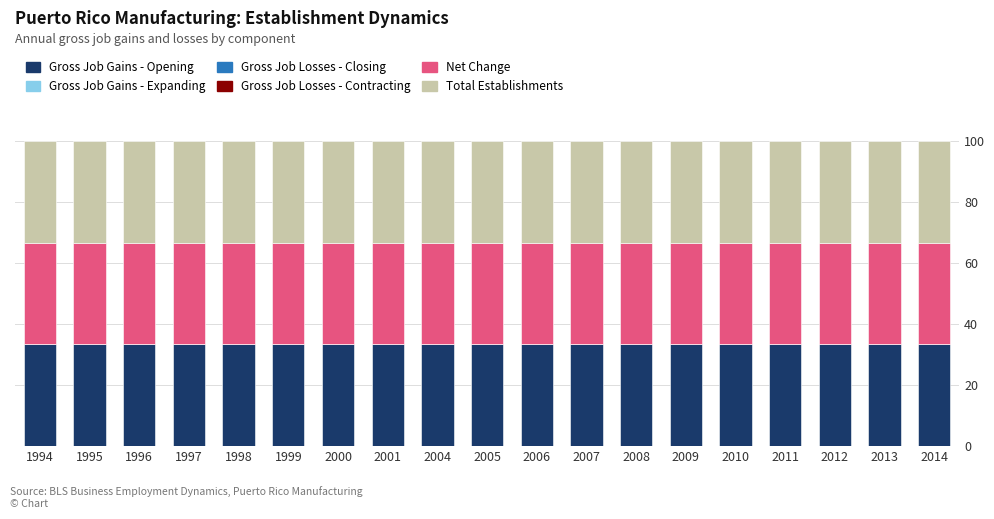

Is it true that Net Change equals 54.3 at 2004?

False